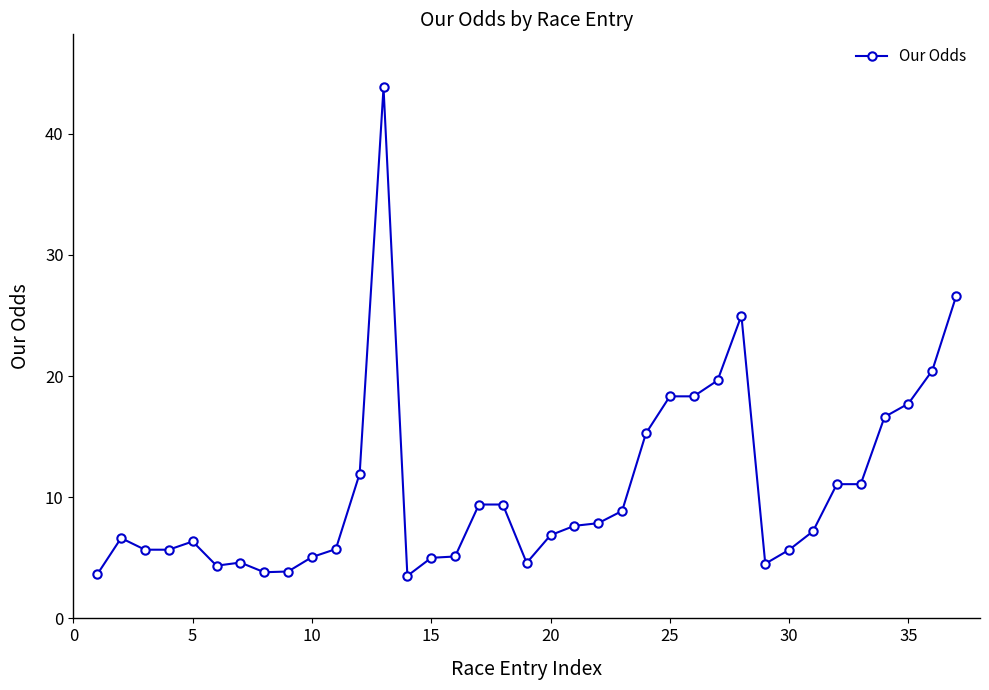

What is the maximum value shown in the chart?

43.8